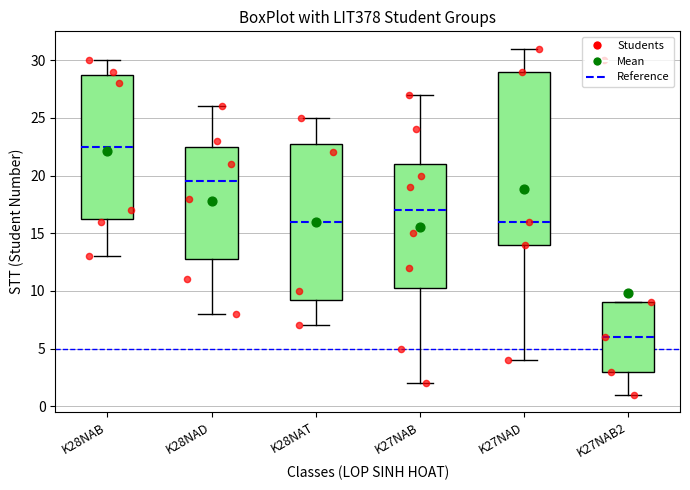

Reading left to right, transcribe this box plot: for each box, give where its median line is, the range the box spans, and where its two whiskers end, as read against the y-axis. The values are not printed on the chart, so give them approximately, as read against the axis.

K28NAB: median 22.5, box 16.5 to 29.0, whiskers 13.0 to 30.0
K28NAD: median 19.5, box 13.0 to 22.5, whiskers 8.0 to 26.0
K28NAT: median 16.0, box 9.5 to 23.0, whiskers 7.0 to 25.0
K27NAB: median 17.0, box 10.5 to 21.0, whiskers 2.0 to 27.0
K27NAD: median 16.0, box 14.0 to 29.0, whiskers 4.0 to 31.0
K27NAB2: median 6.0, box 3.0 to 9.0, whiskers 1.0 to 9.0